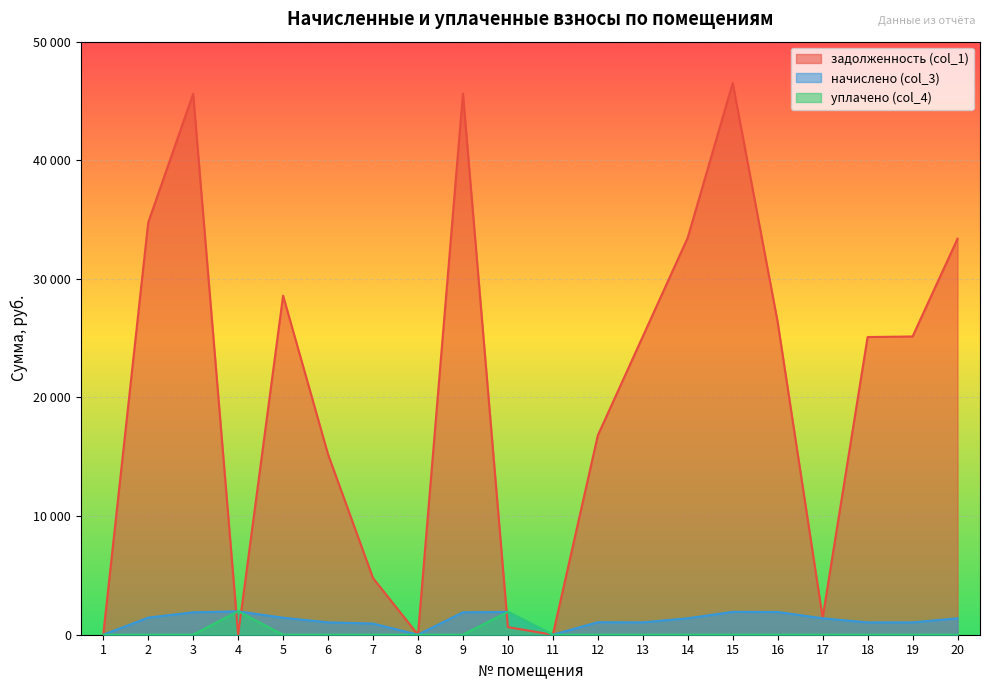

Reading left to right, list all the values displayed in this chart.

задолженность (col_1): 1=0.0	2=34751.0	3=45604.8	4=0.0	5=28586.8	6=15209.1	7=4774.6	8=0.0	9=45628.2	10=640.2	11=0.0	12=16809.1	13=25145.0	14=33479.6	15=46523.0	16=26352.2	17=1442.9	18=25097.9	19=25145.0	20=33385.3
начислено (col_3): 1=0.0	2=1439.1	3=1888.6	4=1969.5	5=1431.3	6=1043.2	7=939.9	8=0.0	9=1889.5	10=1920.8	11=0.0	12=1053.0	13=1041.3	14=1386.5	15=1926.6	16=1916.8	17=1382.5	18=1039.3	19=1041.3	20=1382.5
уплачено (col_4): 1=0.0	2=0.0	3=0.0	4=1980.0	5=0.0	6=0.0	7=0.0	8=0.0	9=0.0	10=1920.8	11=0.0	12=0.0	13=0.0	14=0.0	15=0.0	16=0.0	17=0.0	18=0.0	19=0.0	20=0.0